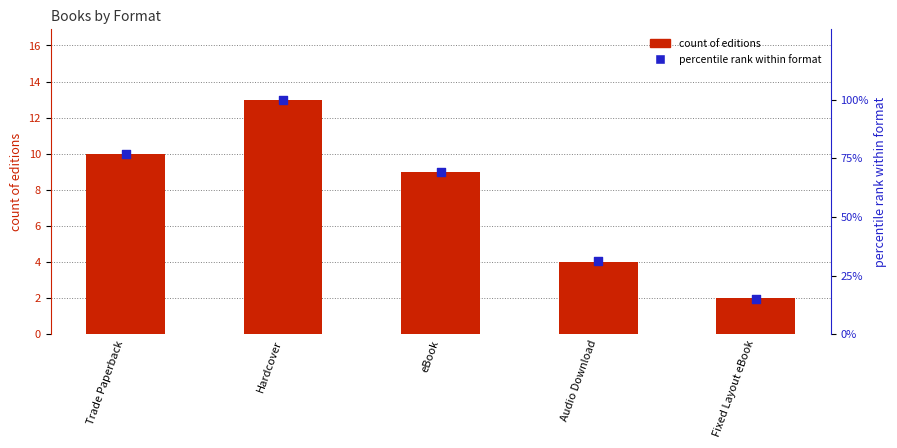

Which series reaches the minimum Y coordinate?

count of editions